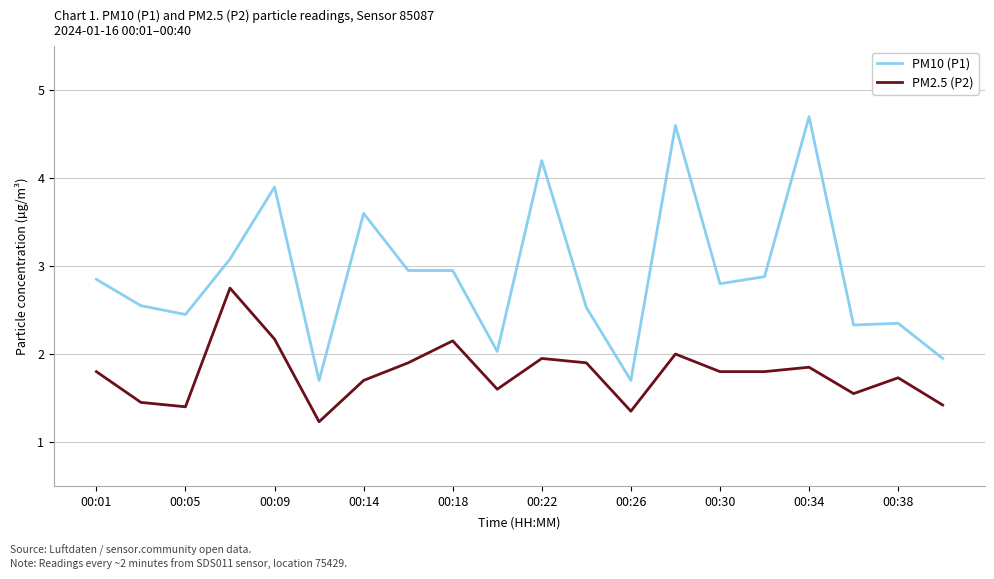

Rank the series by their average value, from lowest to highest.

PM2.5 (P2), PM10 (P1)